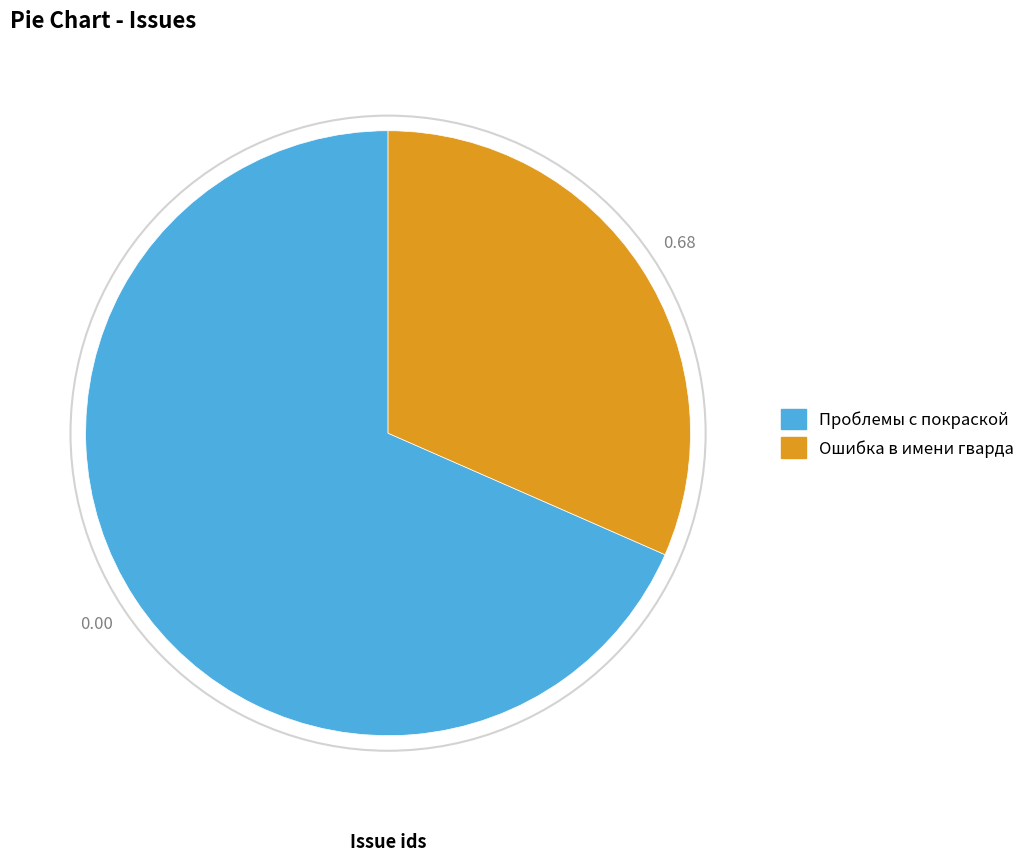

The Ошибка в имени гварда slice represents 32% of the pie. True or false?

True